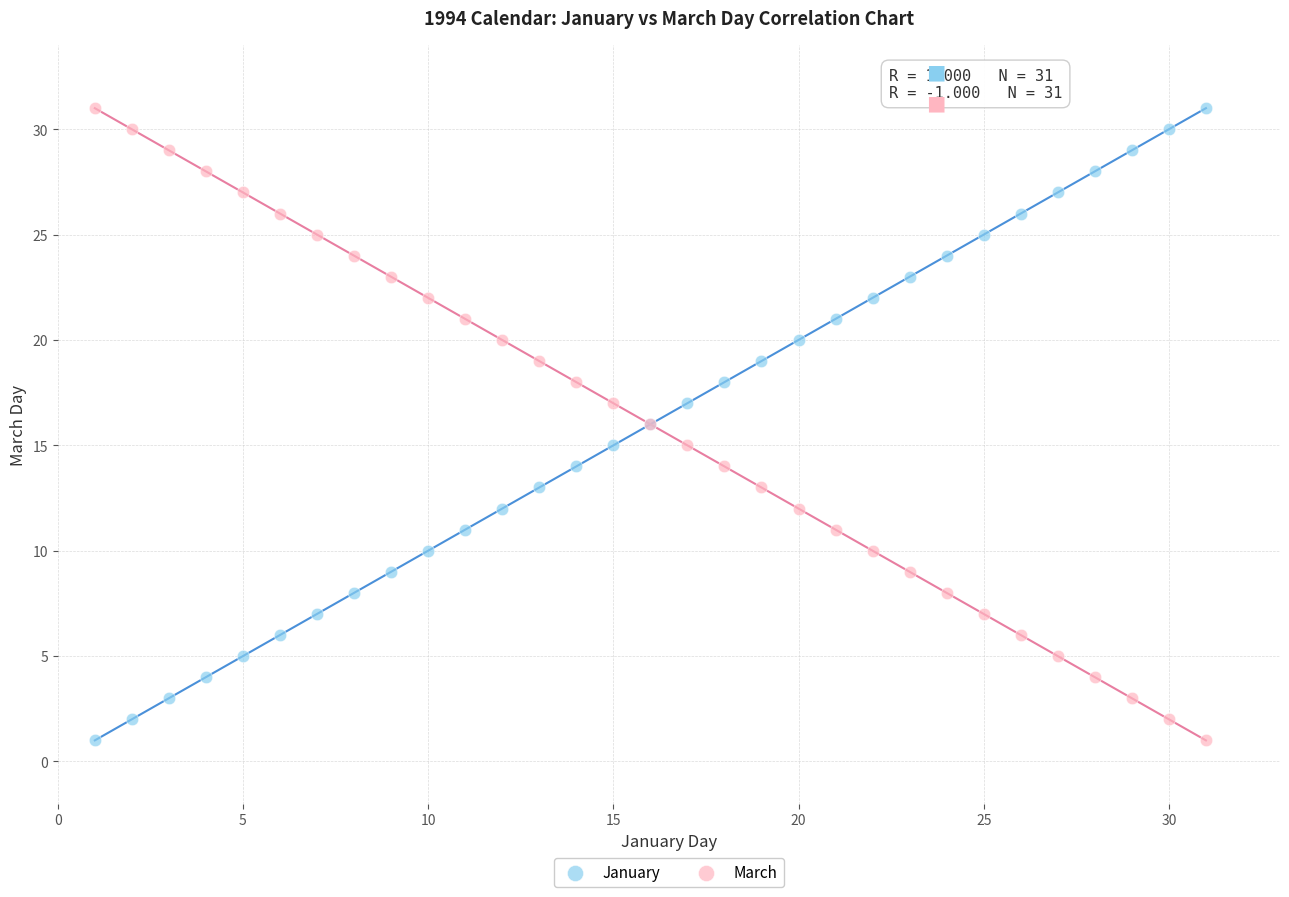

What is the X range (max minus min) for the scatter plot?

30